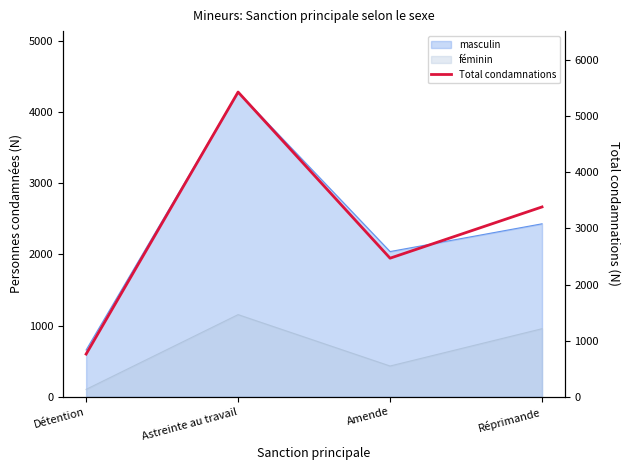

Does the chart have visible grid lines?

No